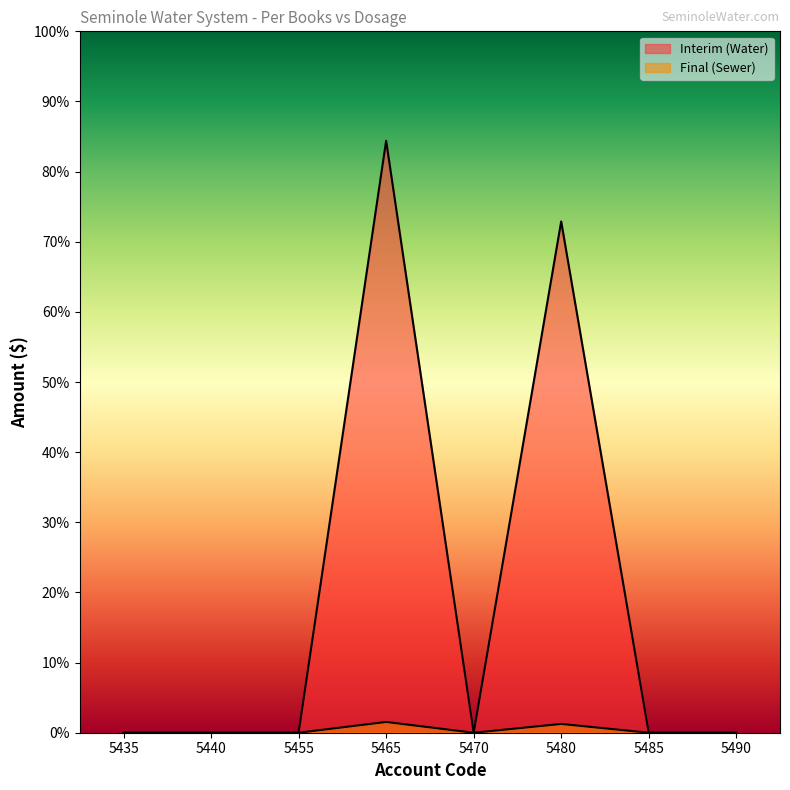

Which series has the widest spread of values?

Interim (Water)